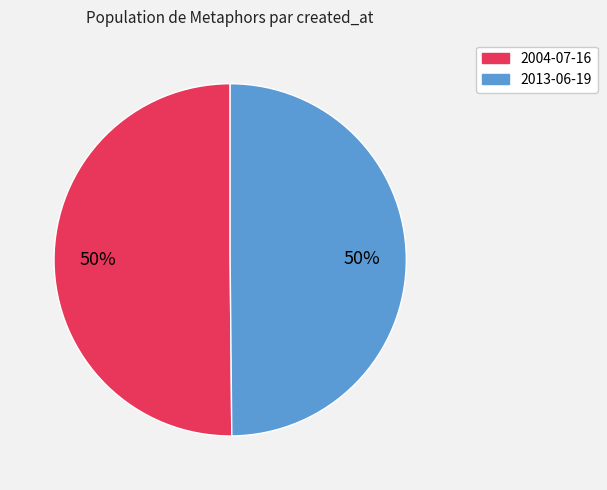

True or false: 2004-07-16 accounts for 37% of the total.

False